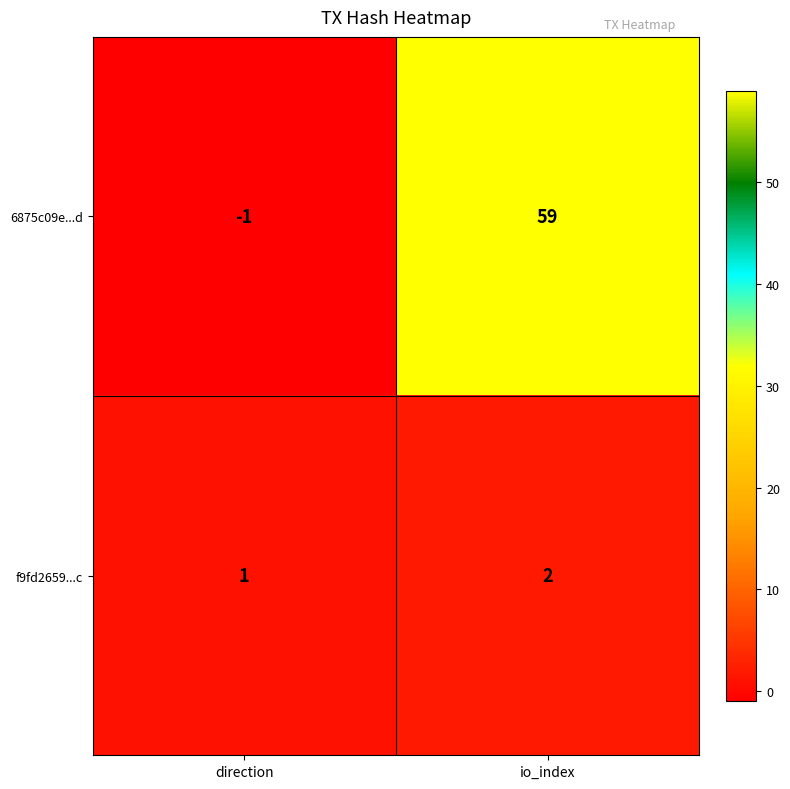

At which category does the chart reach its minimum across all series?

direction